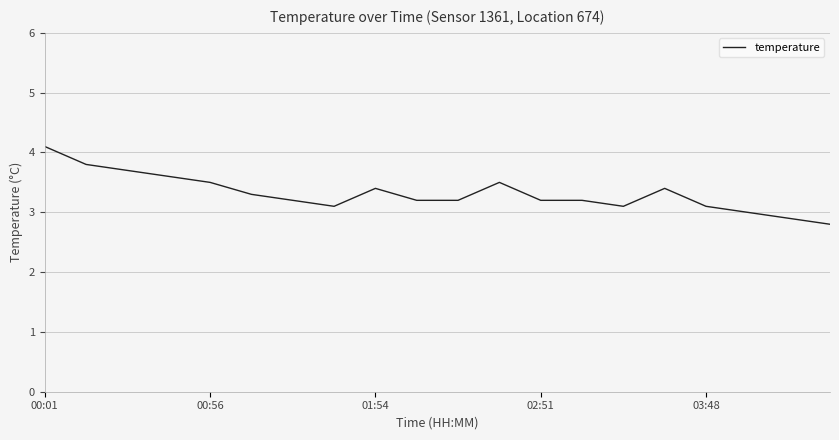

Reading right to left, what are all the values shown in this chart?

2.8	2.9	3.0	3.1	3.4	3.1	3.2	3.2	3.5	3.2	3.2	3.4	3.1	3.2	3.3	3.5	3.6	3.7	3.8	4.1